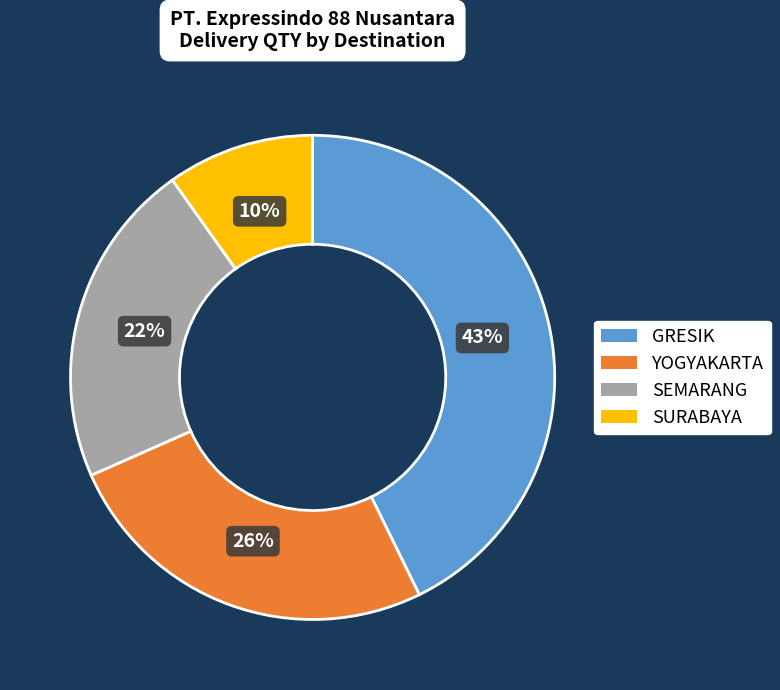

How many segments does this pie chart have?

4